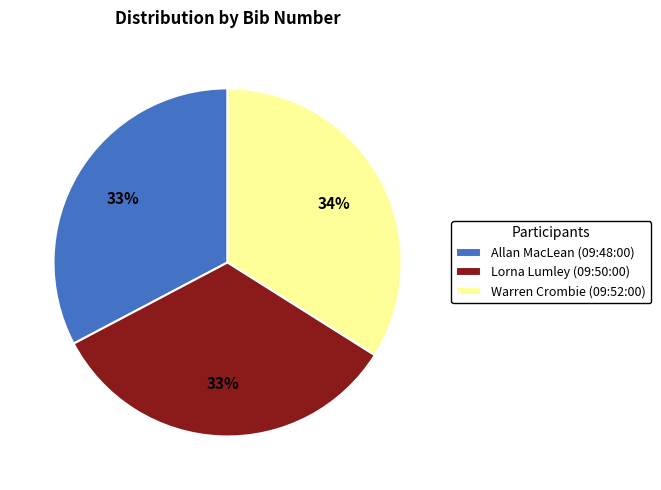

How many segments does this pie chart have?

3